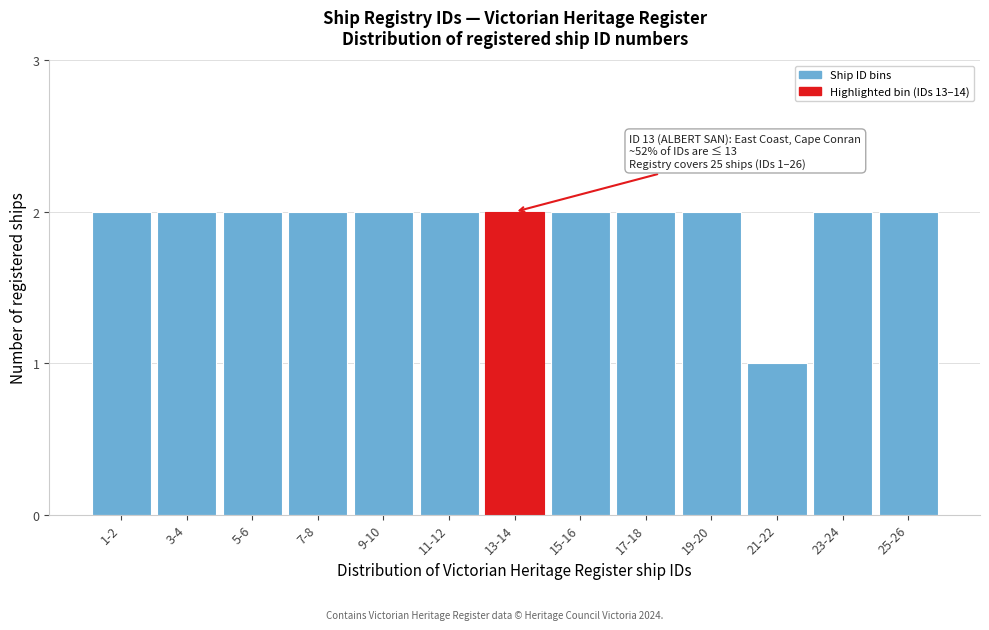

Reading right to left, list all the values displayed in this chart.

2	2	1	2	2	2	2	2	2	2	2	2	2